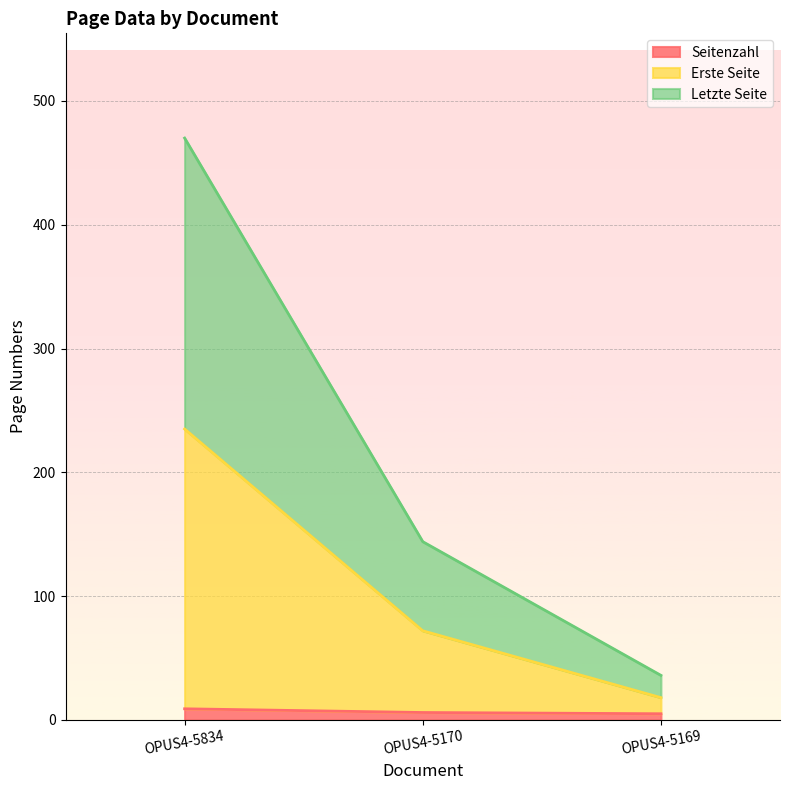

Which series has the largest range (max minus min)?

Letzte Seite